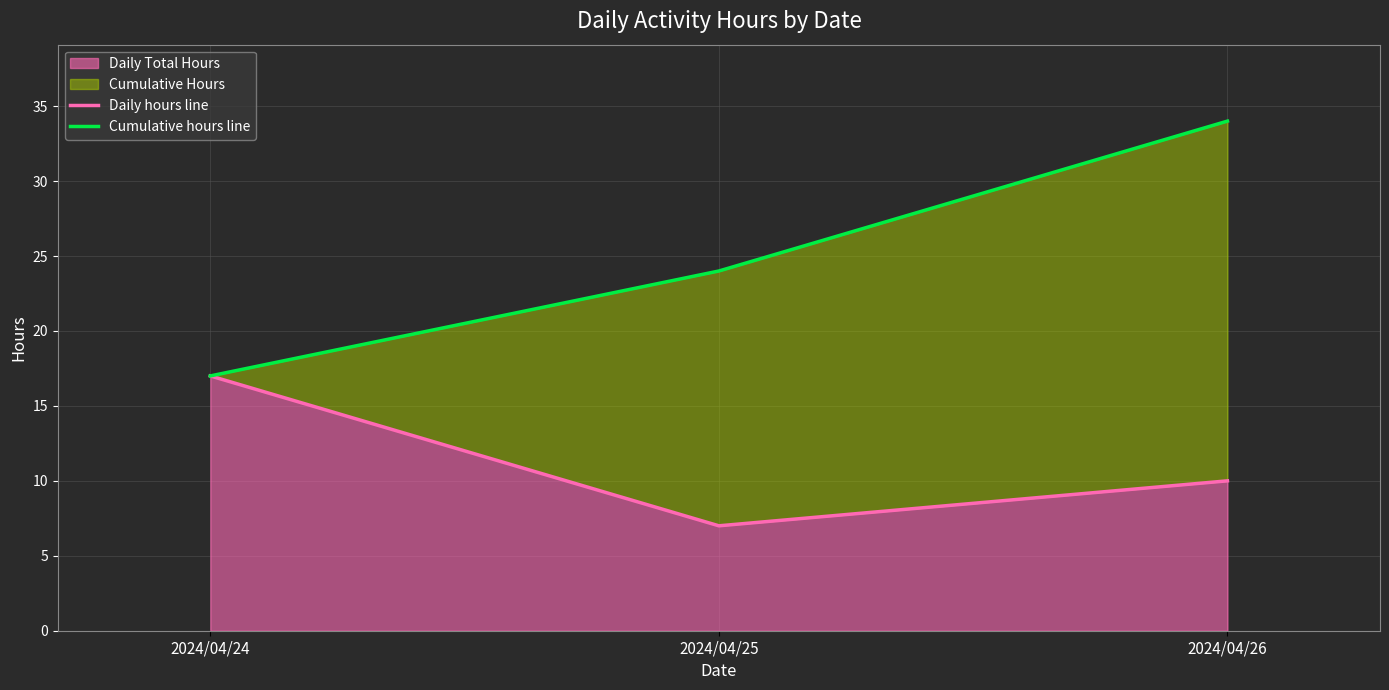

What is the lowest value of the Daily Total Hours series?

7